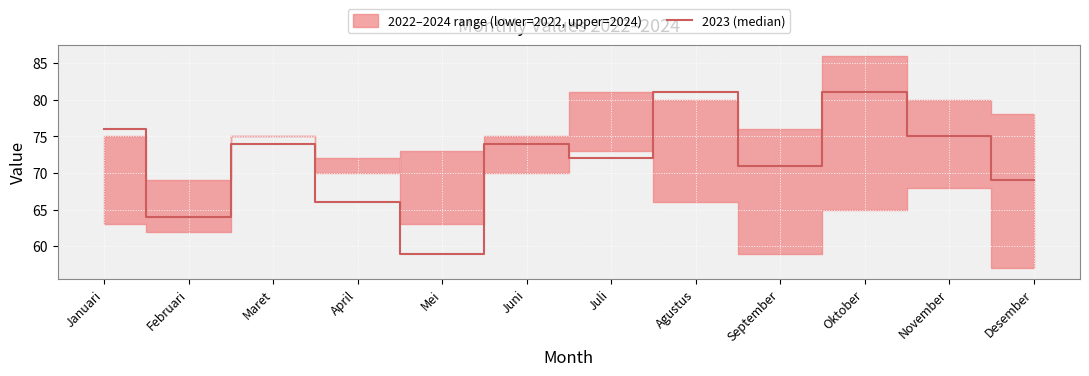

Reading left to right, extract all data points from this chart.

76	64	74	66	59	74	72	81	71	81	75	69